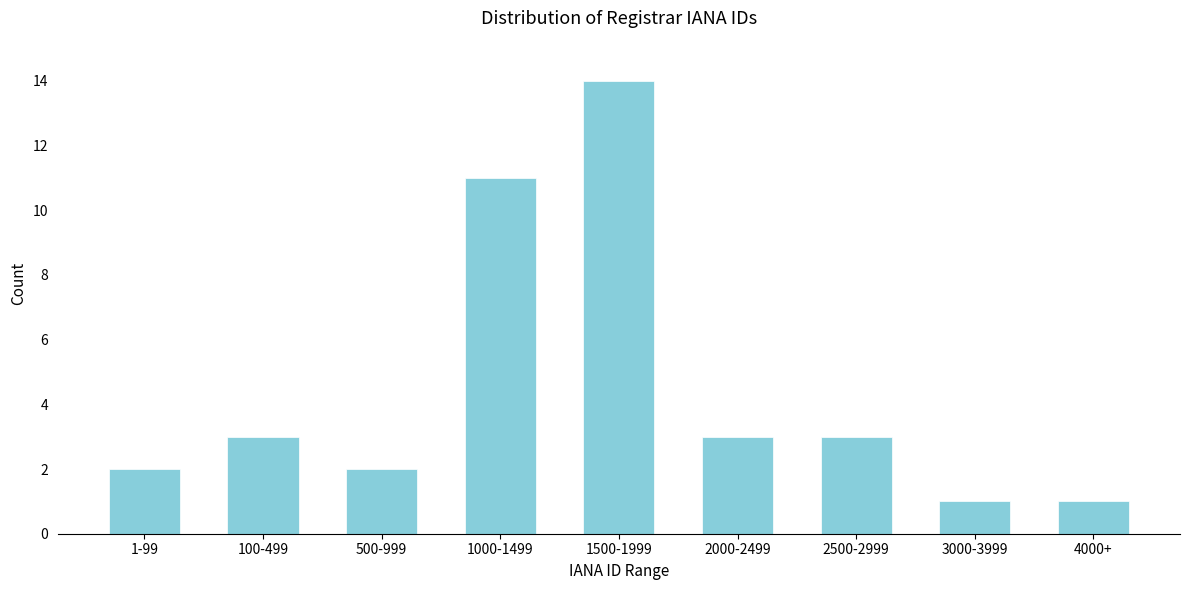

Reading right to left, extract all data points from this chart.

1	1	3	3	14	11	2	3	2